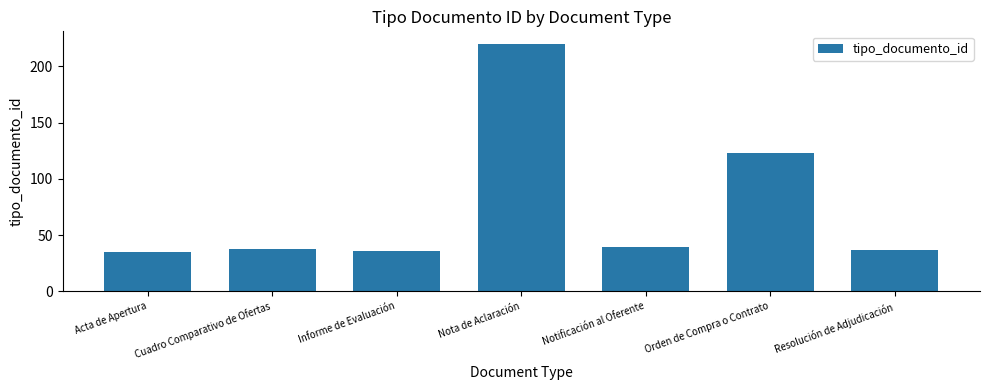

What is the value of the 2nd bar from the left?

38